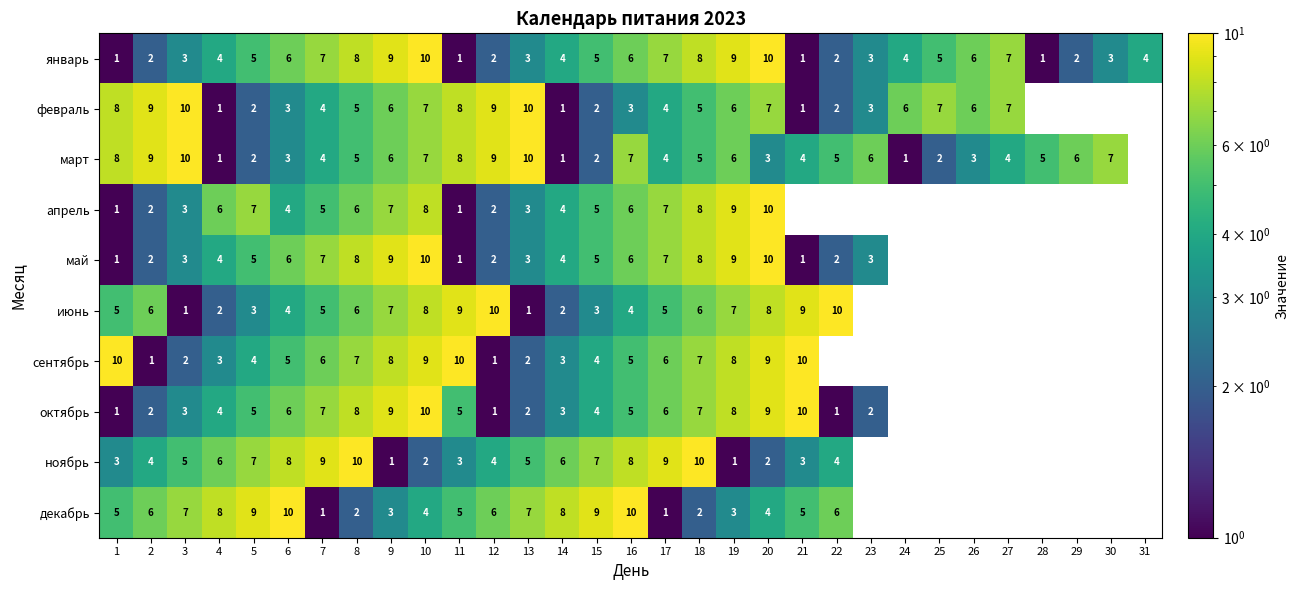

How many distinct data groups are displayed?

10